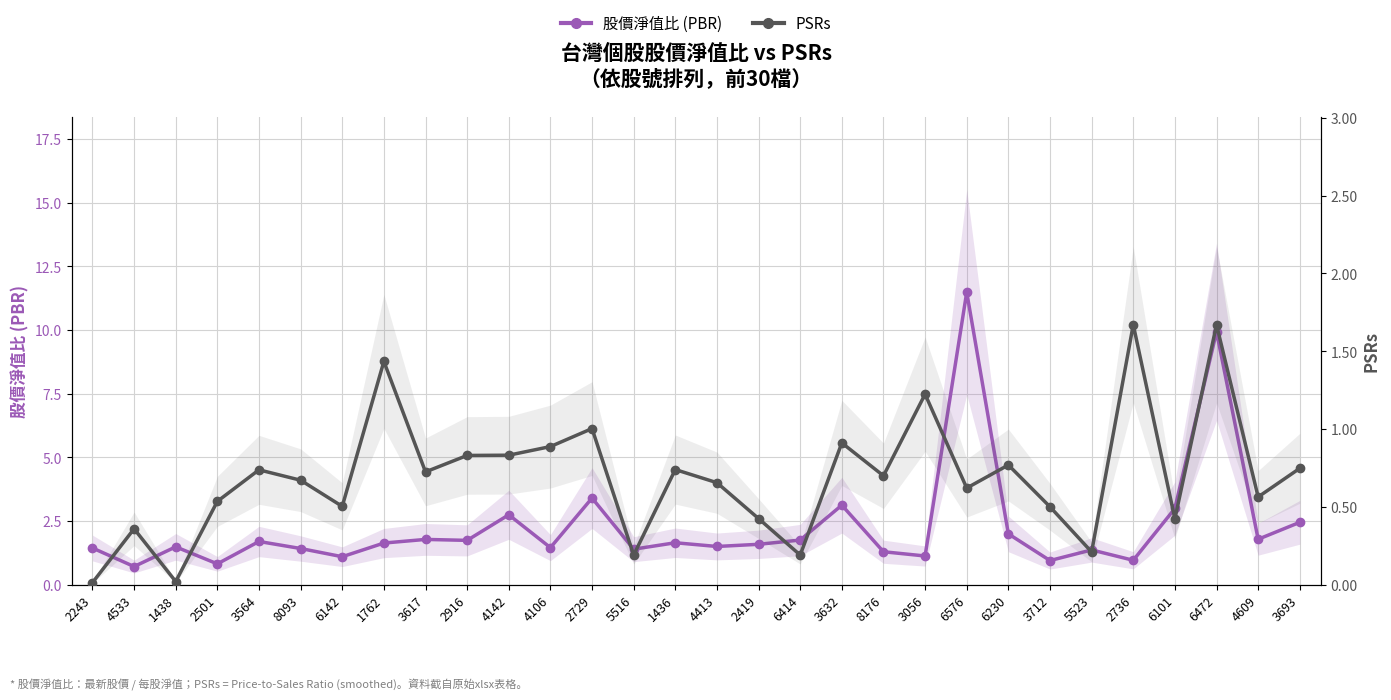

What value does the PSRs series have at 6142?

0.5